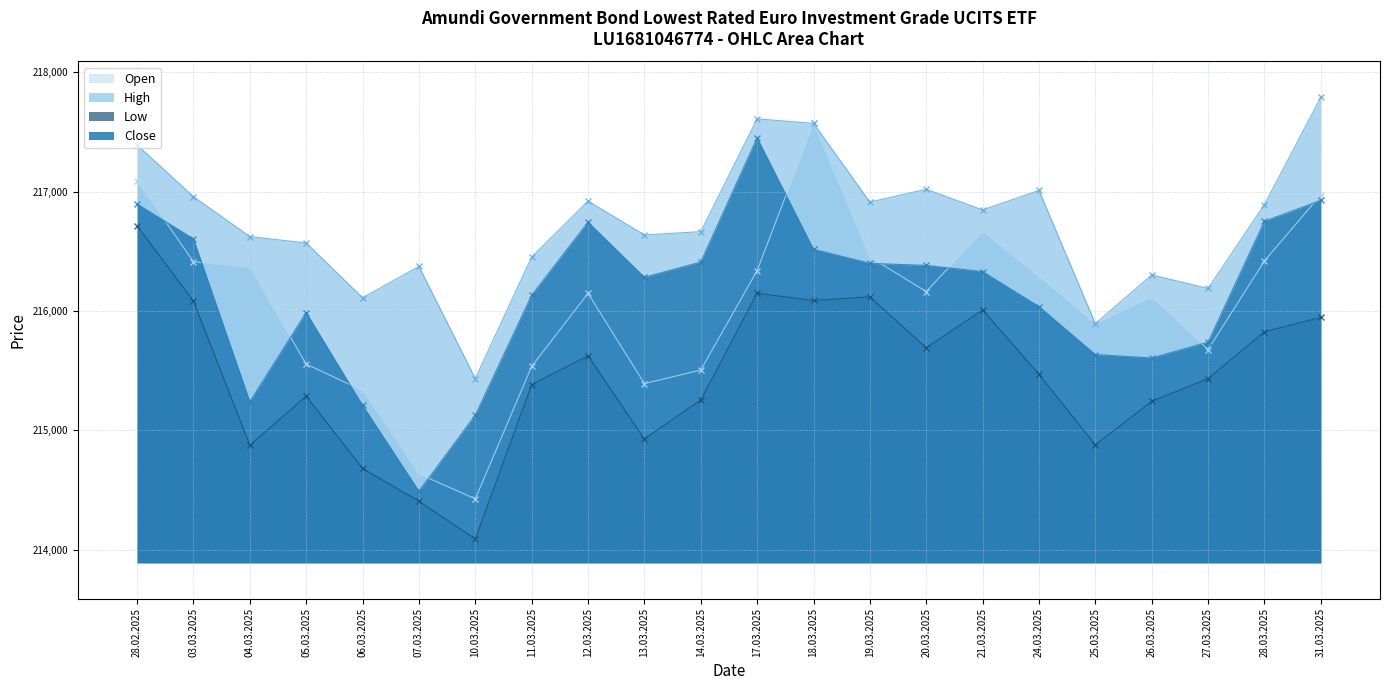

At how many categories does at least one series exceed 214218?

22